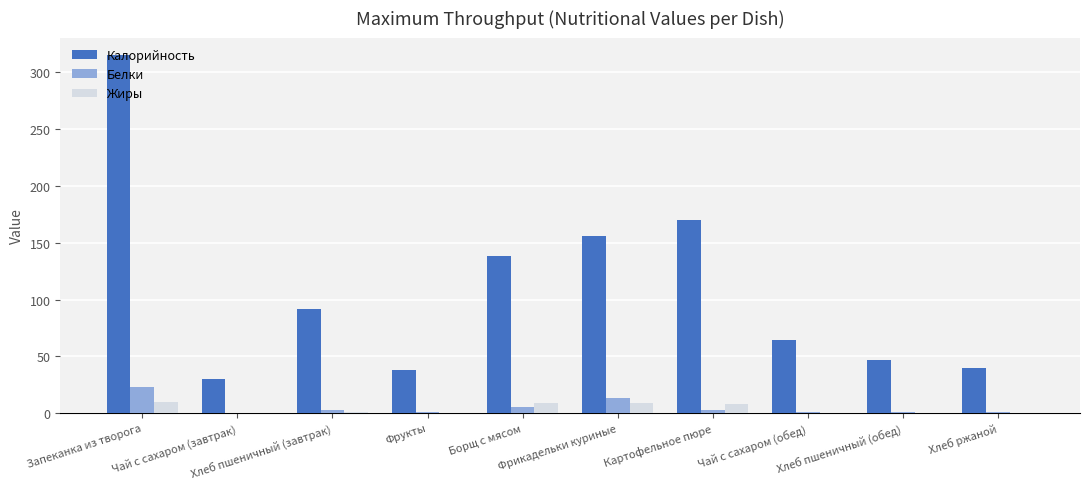

How many groups of bars are there?

10